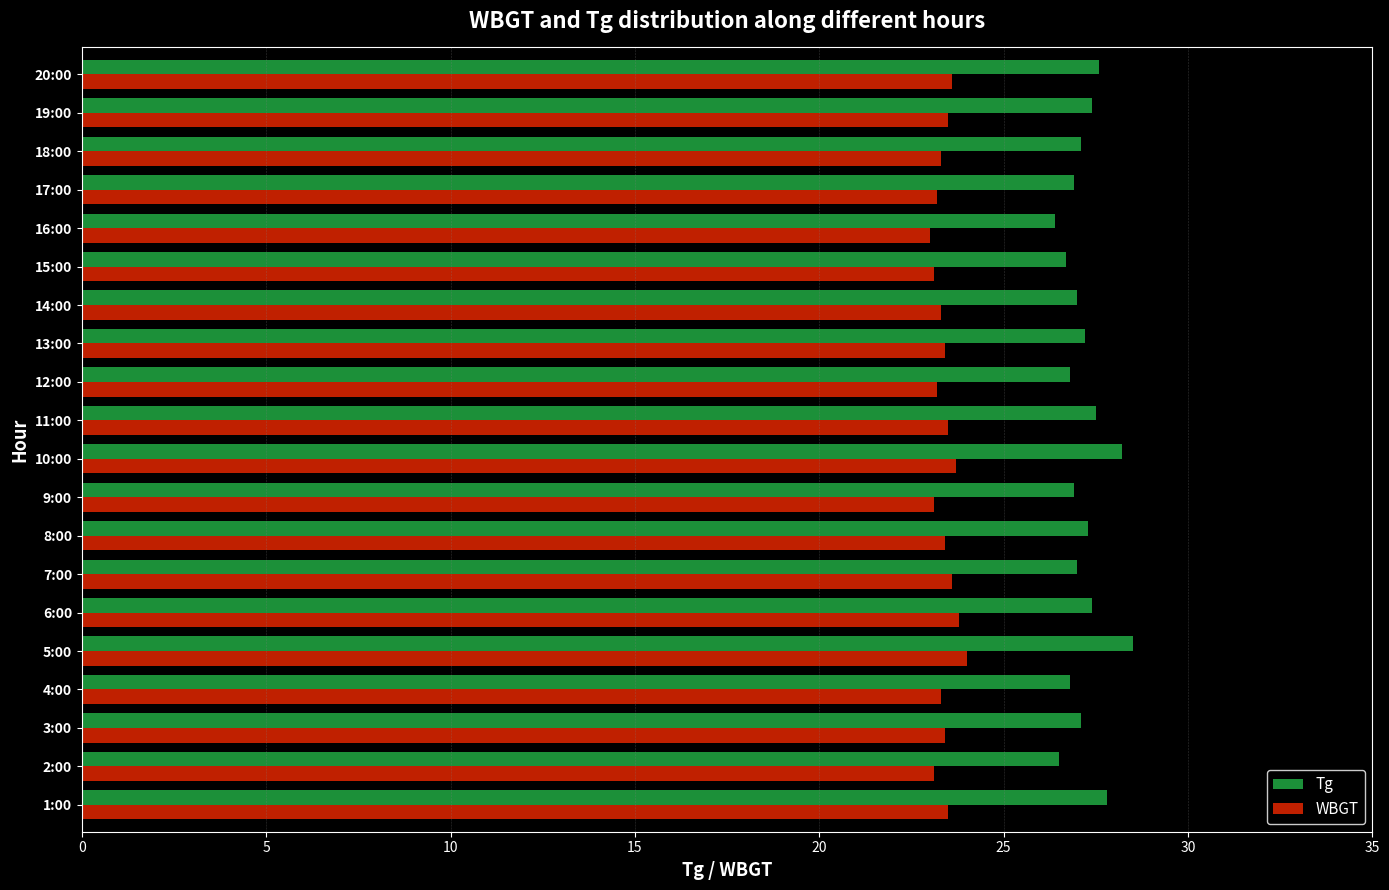

What is the lowest value of the Tg series?

26.4